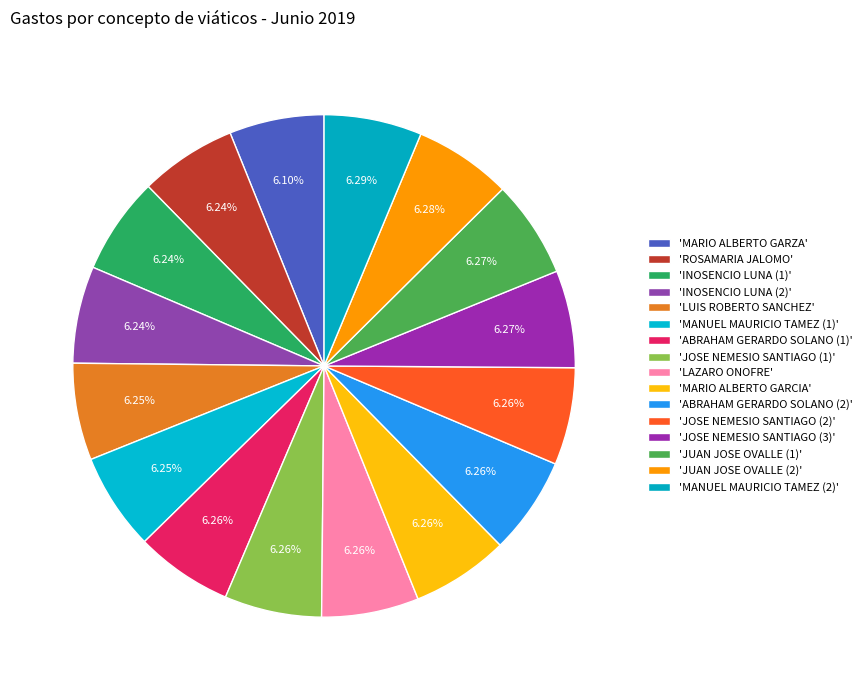

Rank the categories by value from lowest to highest.

MARIO ALBERTO GARZA, ROSAMARIA JALOMO, INOSENCIO LUNA (1), INOSENCIO LUNA (2), LUIS ROBERTO SANCHEZ, MANUEL MAURICIO TAMEZ (1), ABRAHAM GERARDO SOLANO (1), JOSE NEMESIO SANTIAGO (1), LAZARO ONOFRE, MARIO ALBERTO GARCIA, ABRAHAM GERARDO SOLANO (2), JOSE NEMESIO SANTIAGO (2), JOSE NEMESIO SANTIAGO (3), JUAN JOSE OVALLE (1), JUAN JOSE OVALLE (2), MANUEL MAURICIO TAMEZ (2)